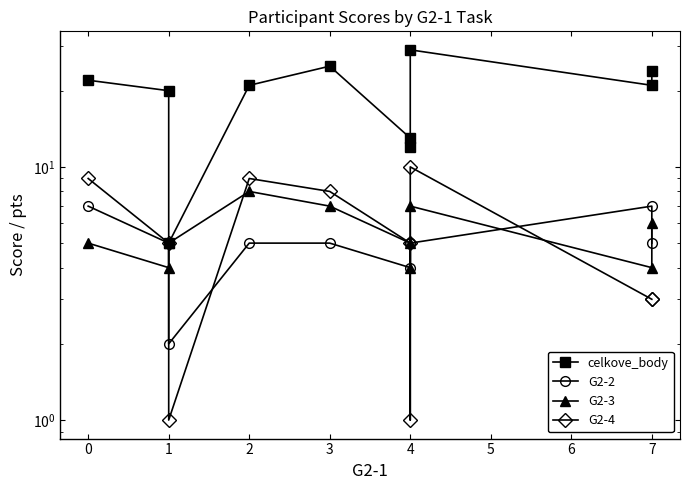

The value of G2-3 at 4 is 8. True or false?

False